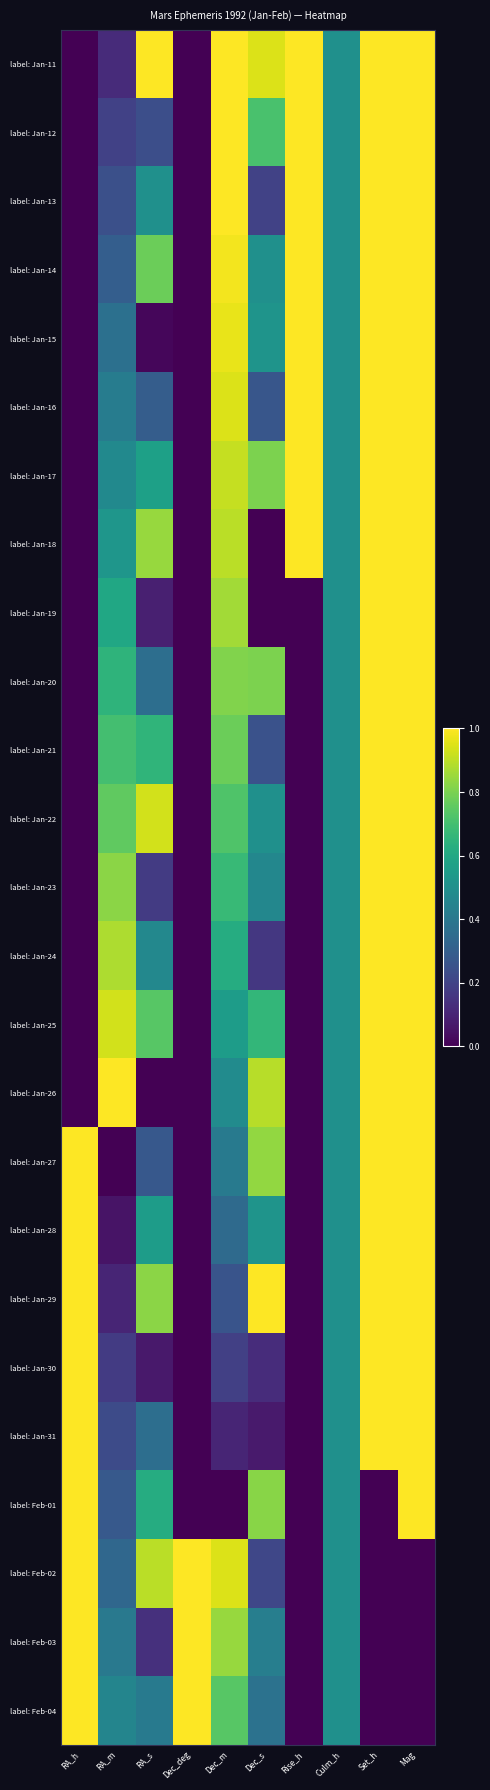

Between Set_h and Dec_deg, which is larger?

Set_h